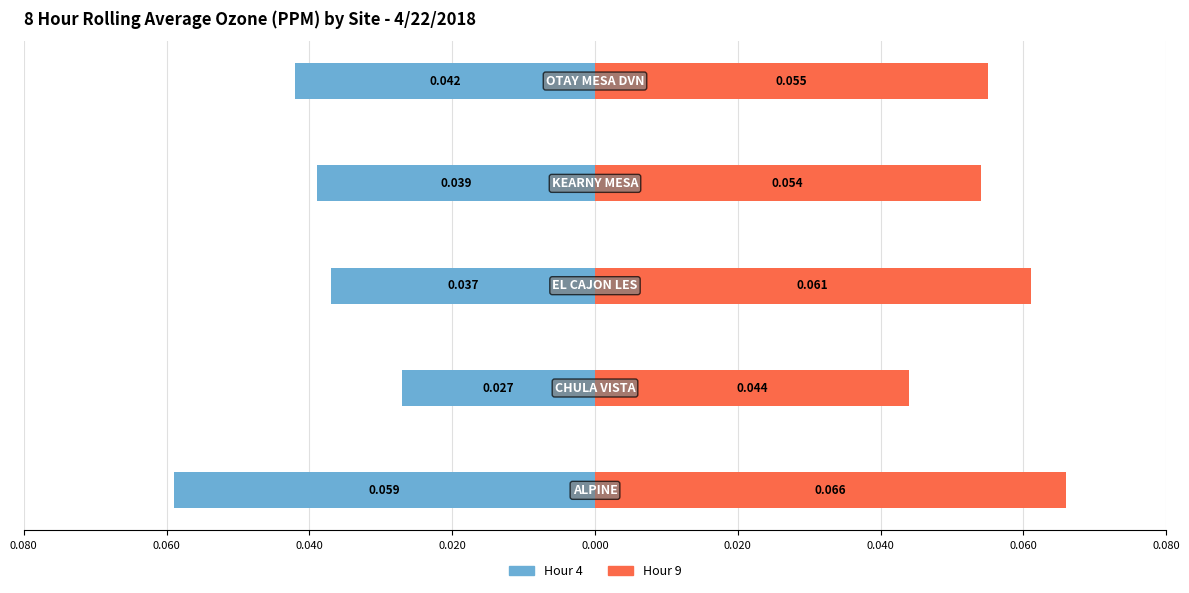

What is the value of the Hour 9 bar at the 1st from the left?

0.1